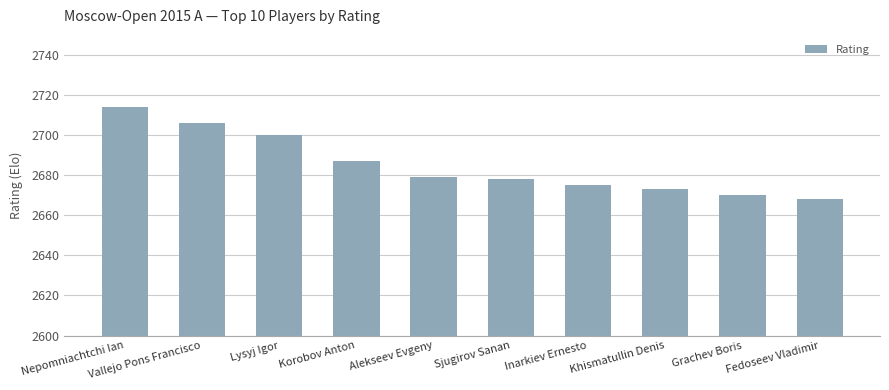

Read the value at Grachev Boris.

2670